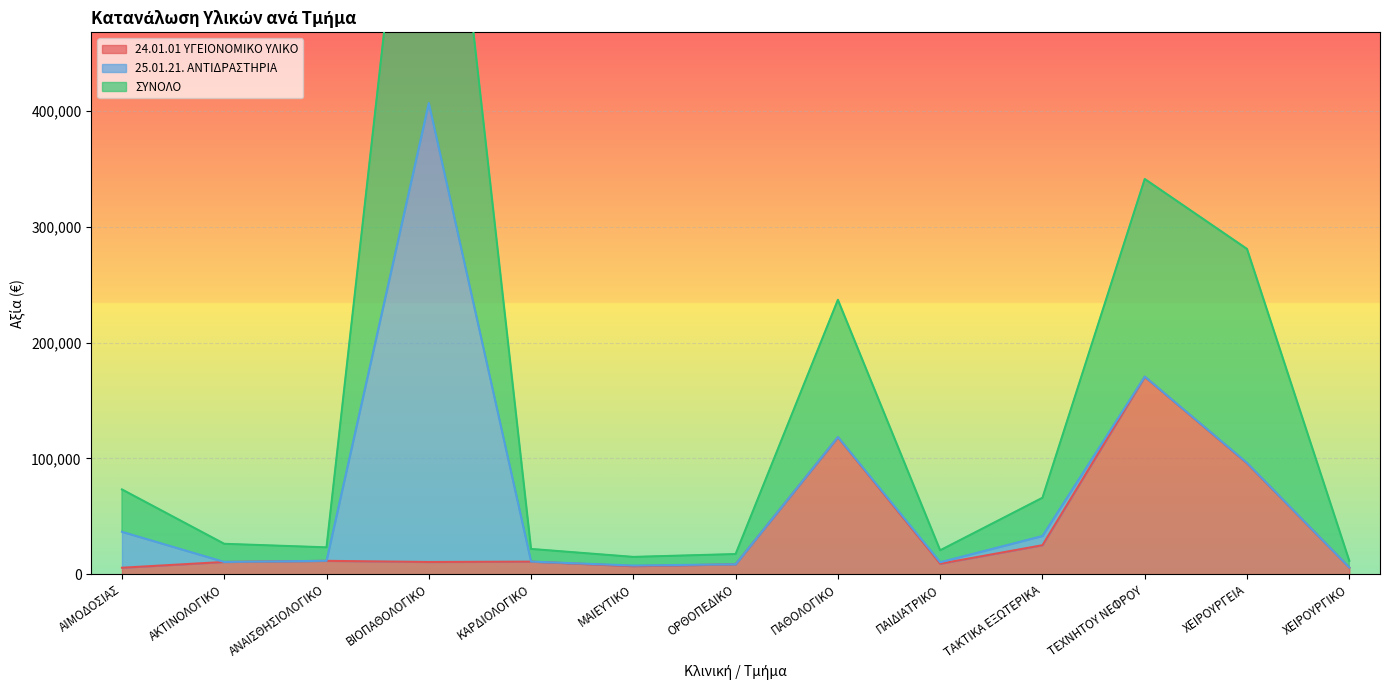

At which label is 24.01.01 ΥΓΕΙΟΝΟΜΙΚΟ ΥΛΙΚΟ closest to 88030?

ΧΕΙΡΟΥΡΓΕΙΑ